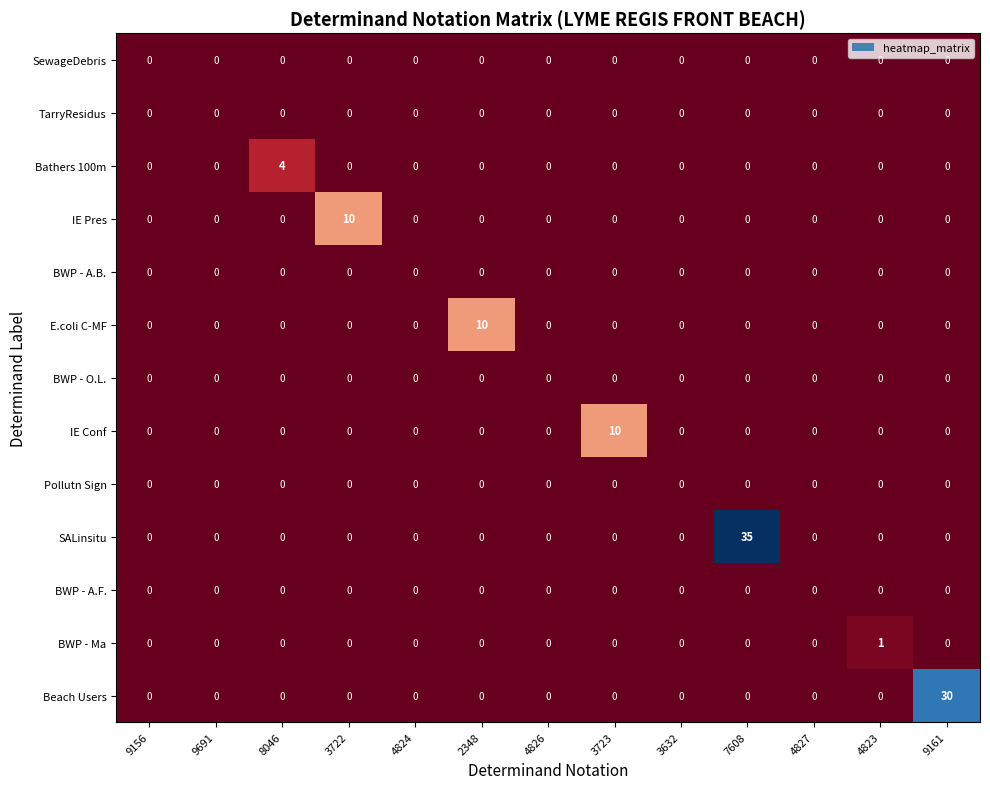

Between 9156 and 7608, which series saw the biggest shift?

SALinsitu